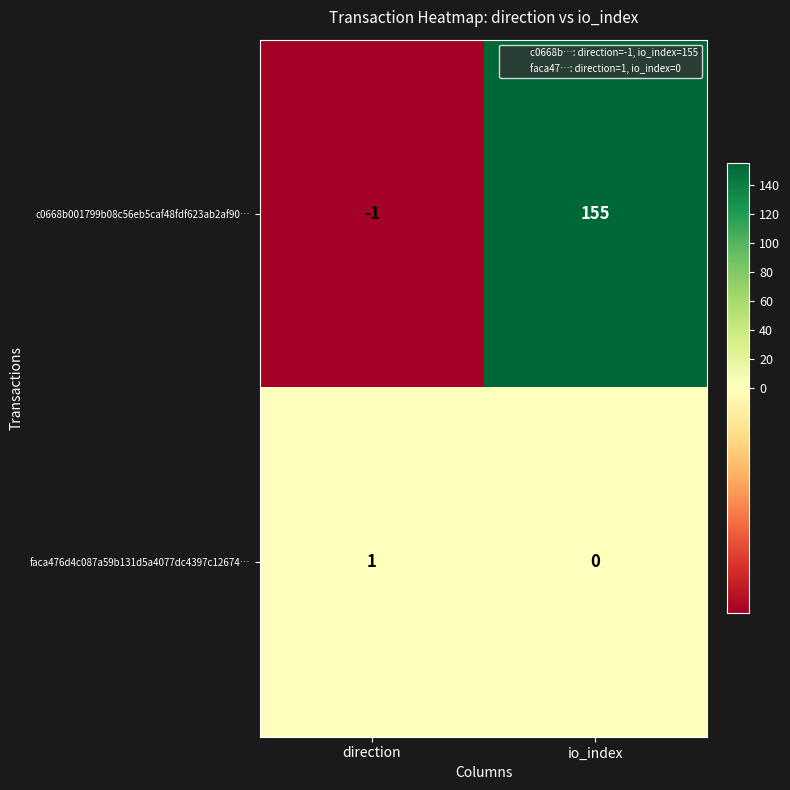

Which series has the largest range (max minus min)?

c0668b001799b08c56eb5caf48fdf623ab2af90…